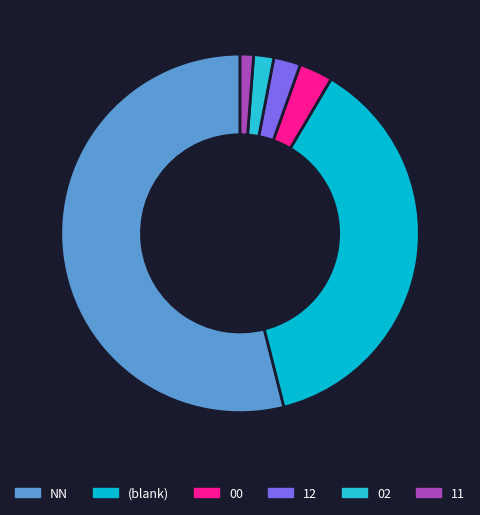

To the nearest percent, what is the difference between the largest and smallest slice percentages?

52%